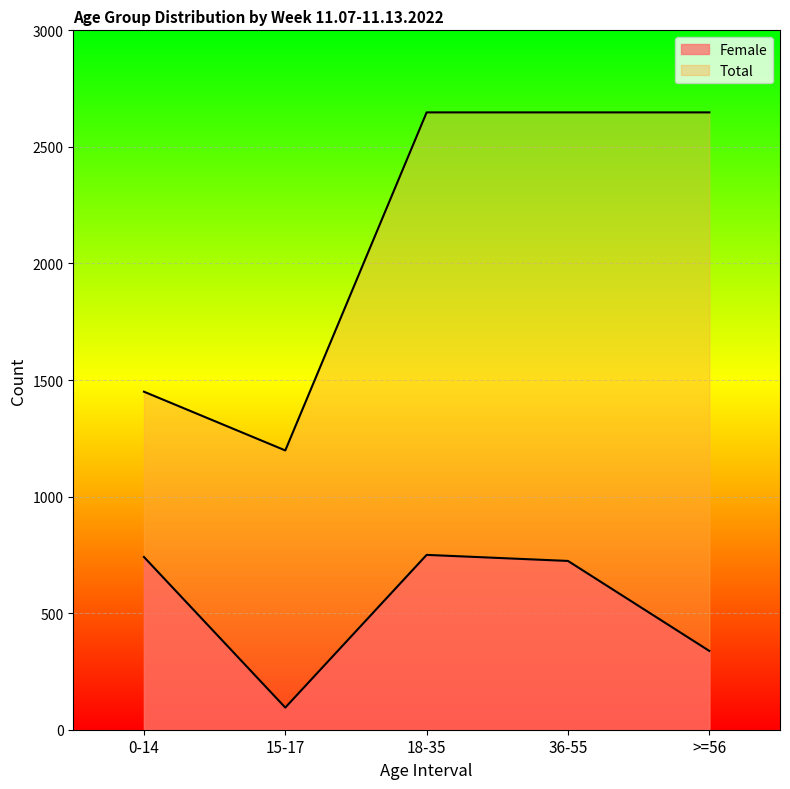

True or false: Total and Female cross at least once.

False